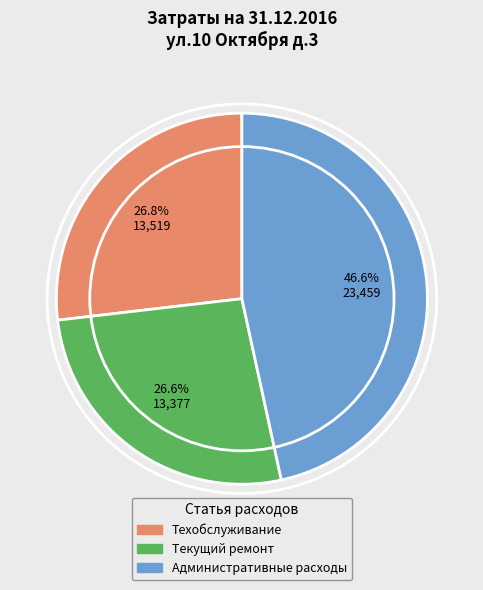

What is the largest slice in the pie chart?

Административные расходы